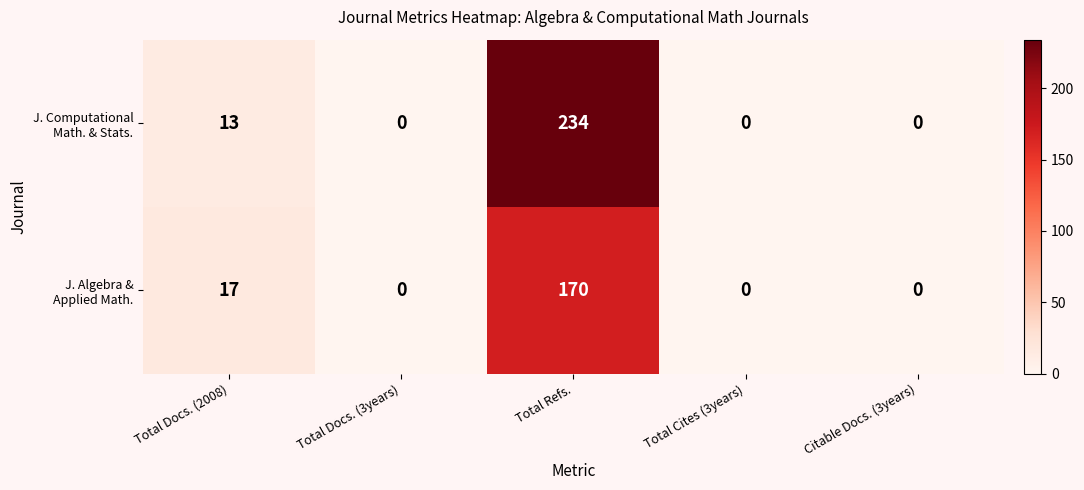

What is the spread (max minus min) of values at Total Refs.?

64